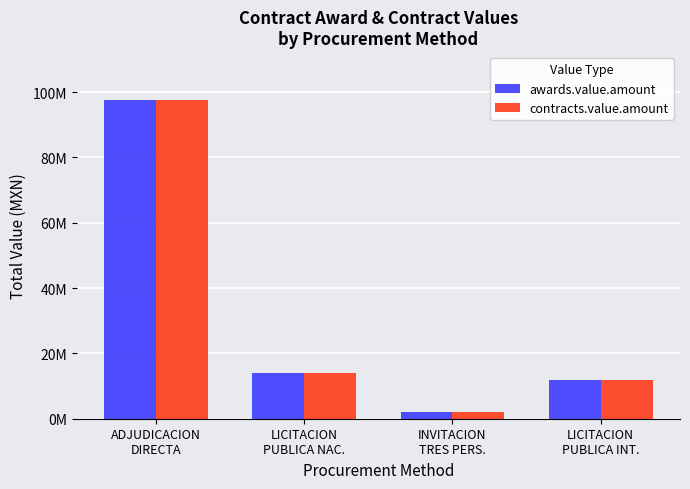

The value of awards.value.amount at ADJUDICACION
DIRECTA is 56542694. True or false?

False